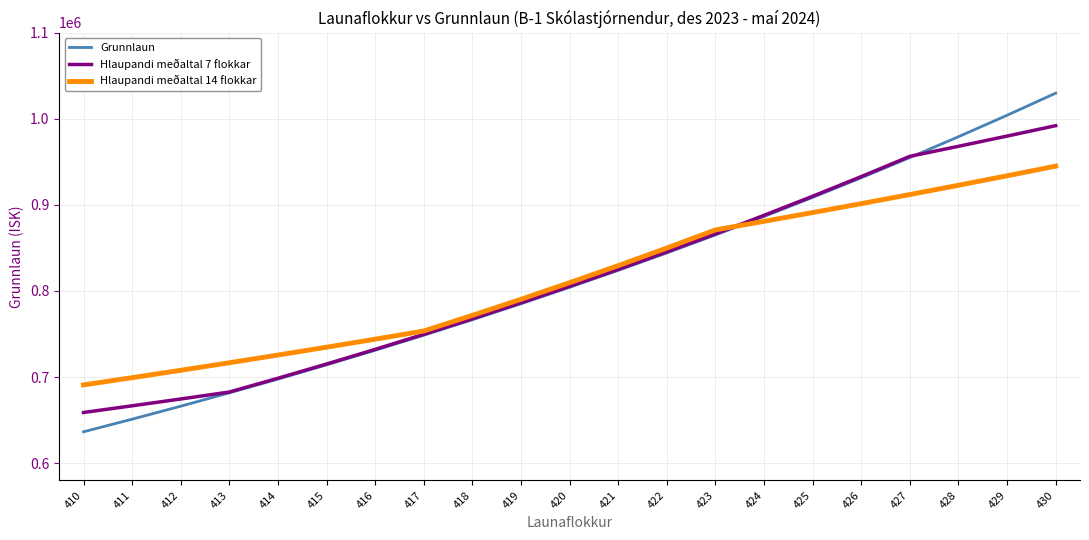

What is the sum of the Hlaupandi meðaltal 14 flokkar values at 427 and 429?

1845741.5